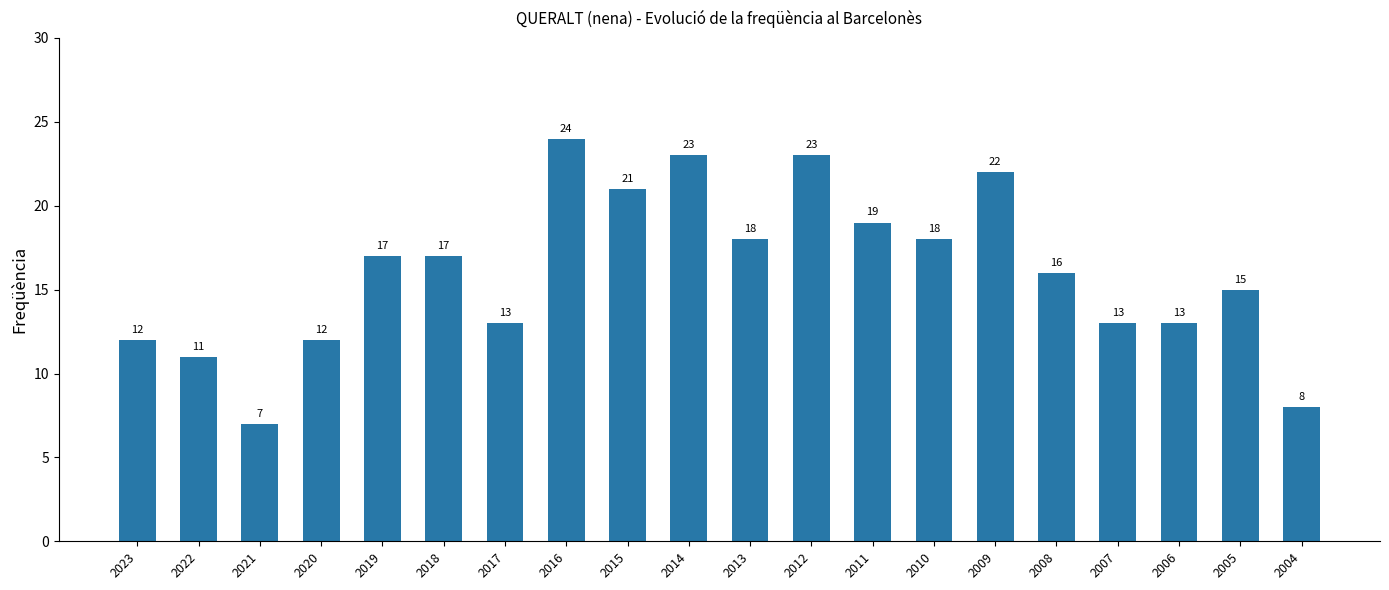

What is the change in value from 2016 to 2004?

-16